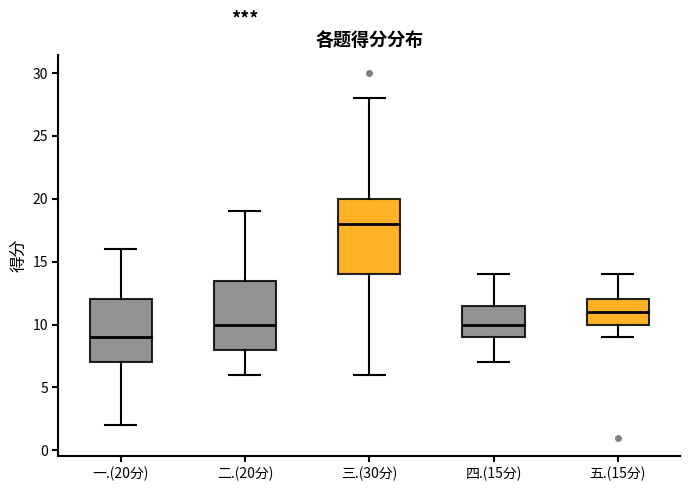

Comparing the boxes themselves (not the whiskers), which one is the tallest?

三.(30分)